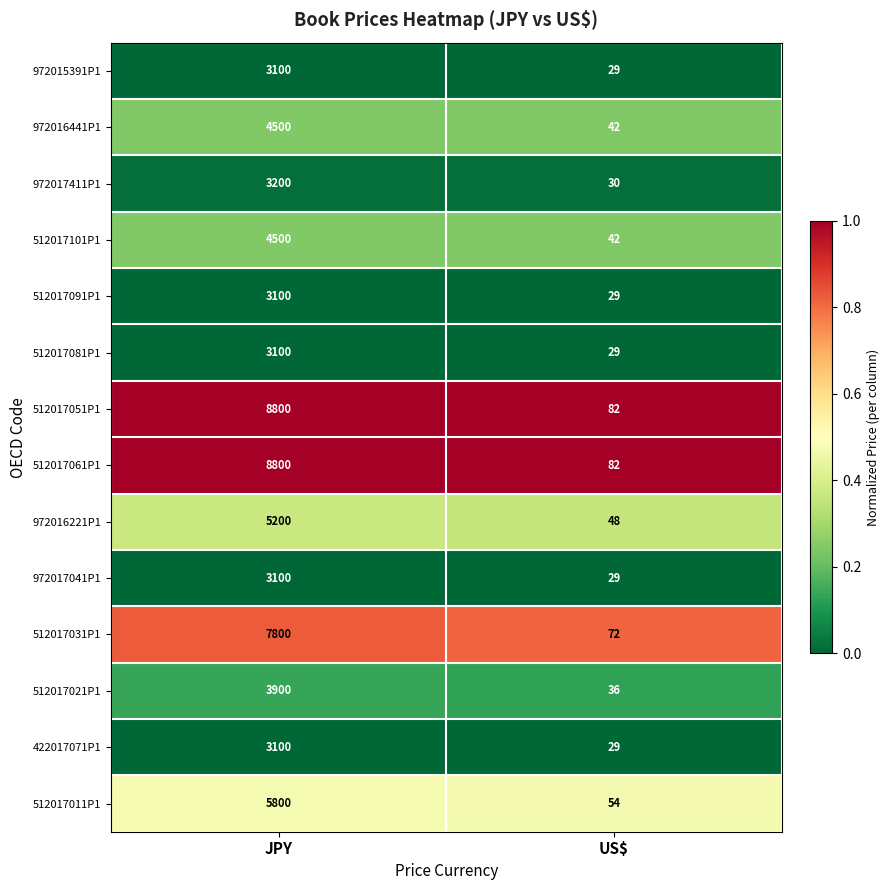

What is the greatest value displayed?

8800